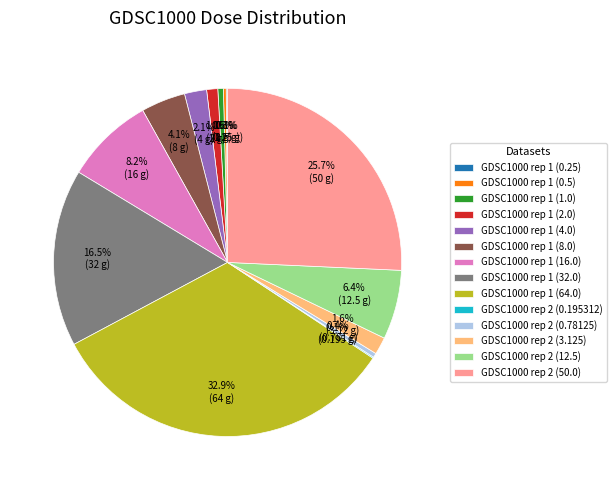

To the nearest percent, what percentage of the pie is GDSC1000 rep 2 (3.125)?

2%